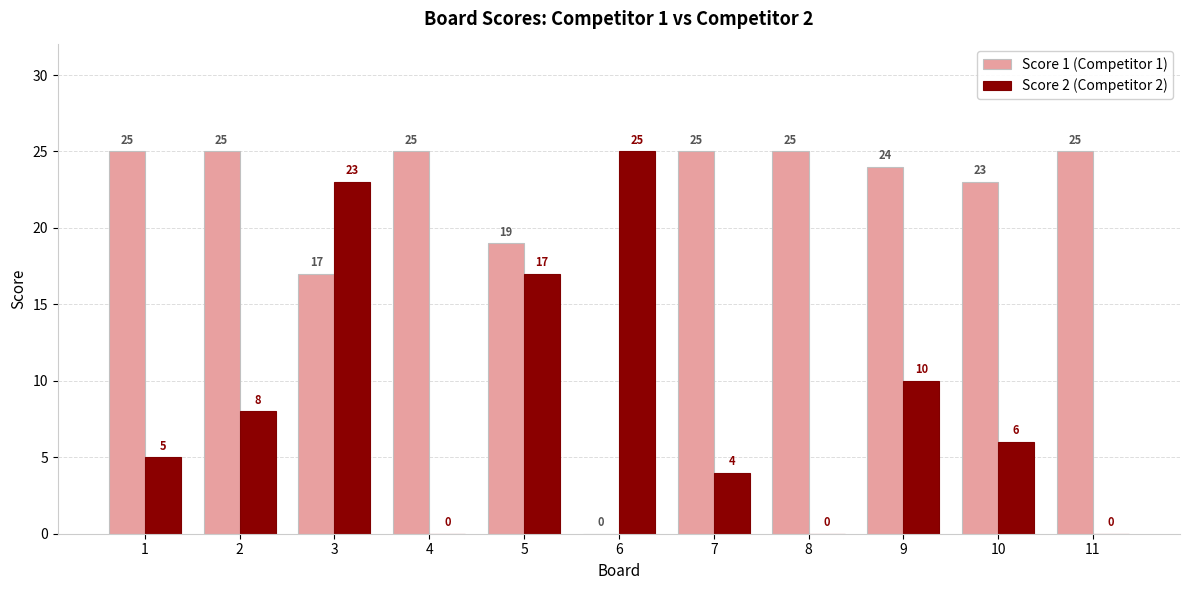

What is the sum of the Score 1 (Competitor 1) values at 9 and 5?

43